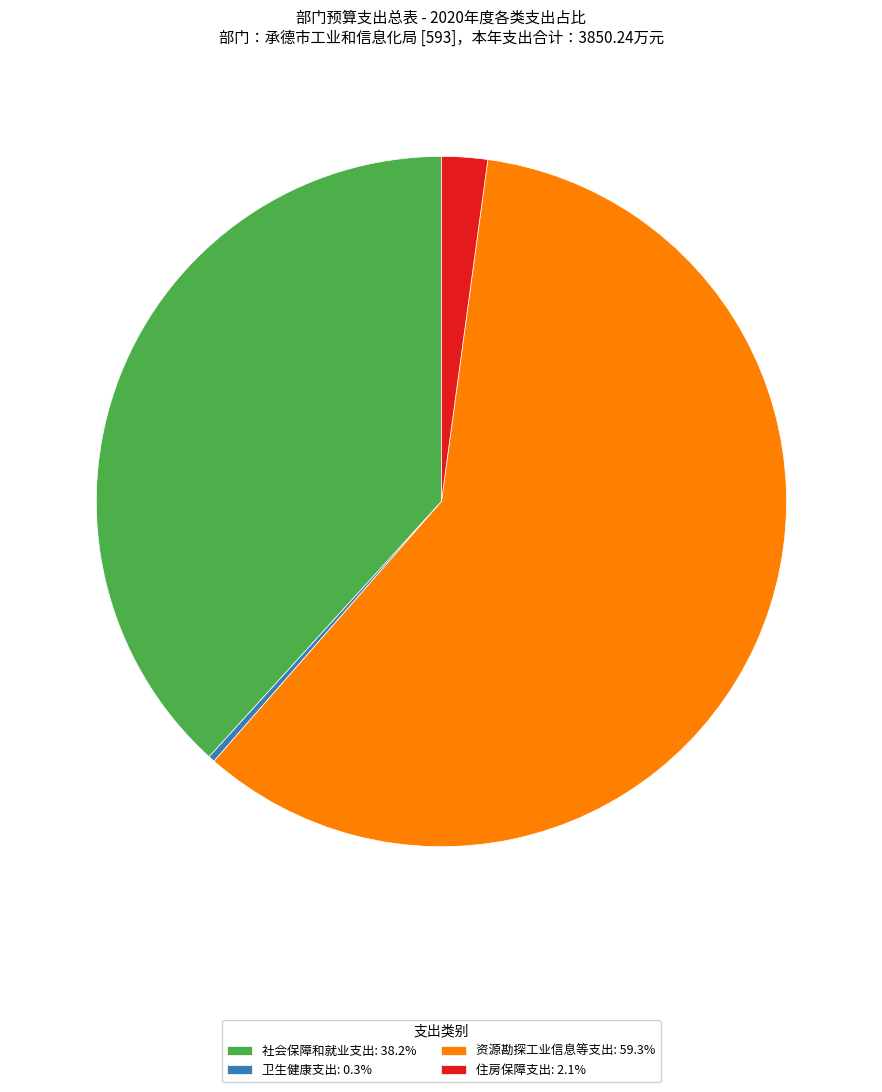

Between 住房保障支出 and 社会保障和就业支出, which is larger?

社会保障和就业支出